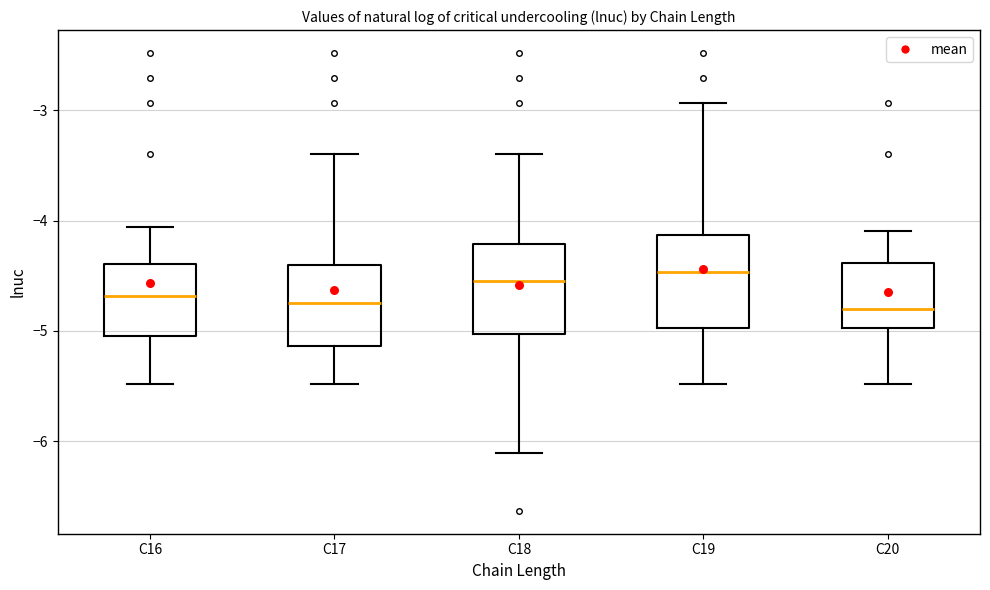

Reading left to right, transcribe this box plot: for each box, give where its median line is, the range the box spans, and where its two whiskers end, as read against the y-axis. The values are not printed on the chart, so give them approximately, as read against the axis.

C16: median -4.7, box -5.0 to -4.4, whiskers -5.5 to -4.1
C17: median -4.7, box -5.1 to -4.4, whiskers -5.5 to -3.4
C18: median -4.5, box -5.0 to -4.2, whiskers -6.1 to -3.4
C19: median -4.5, box -5.0 to -4.1, whiskers -5.5 to -2.9
C20: median -4.8, box -5.0 to -4.4, whiskers -5.5 to -4.1